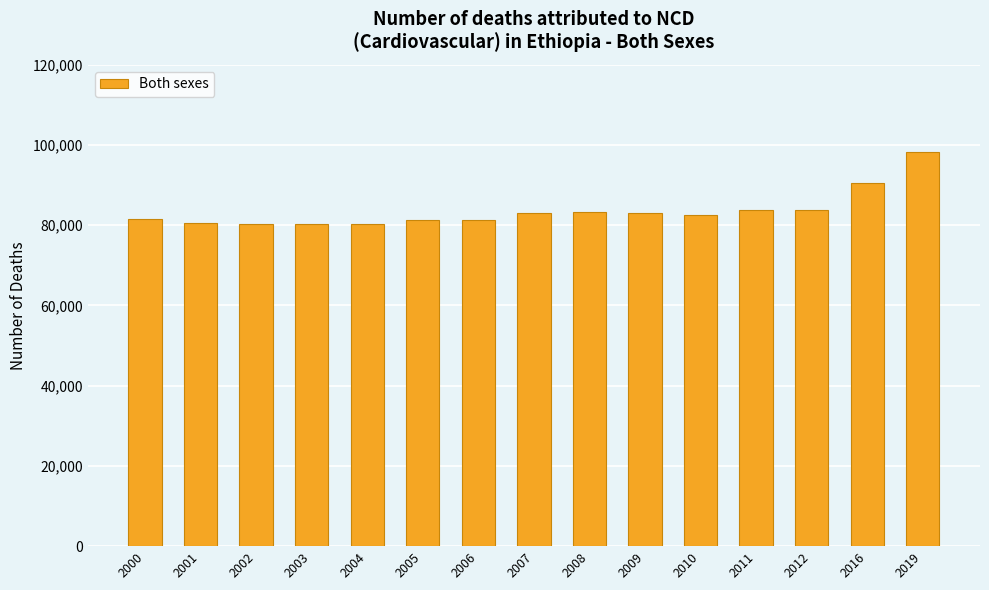

Is it true that the value at 2004 is 80323?

True